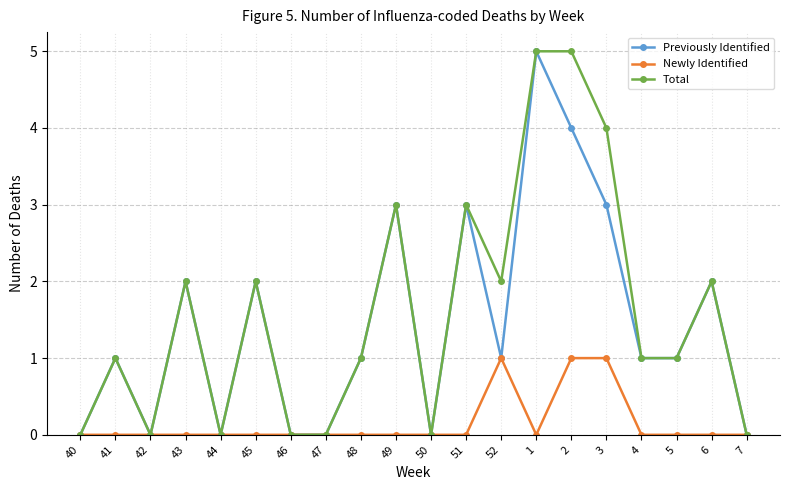

What is the highest value of the Total series?

5